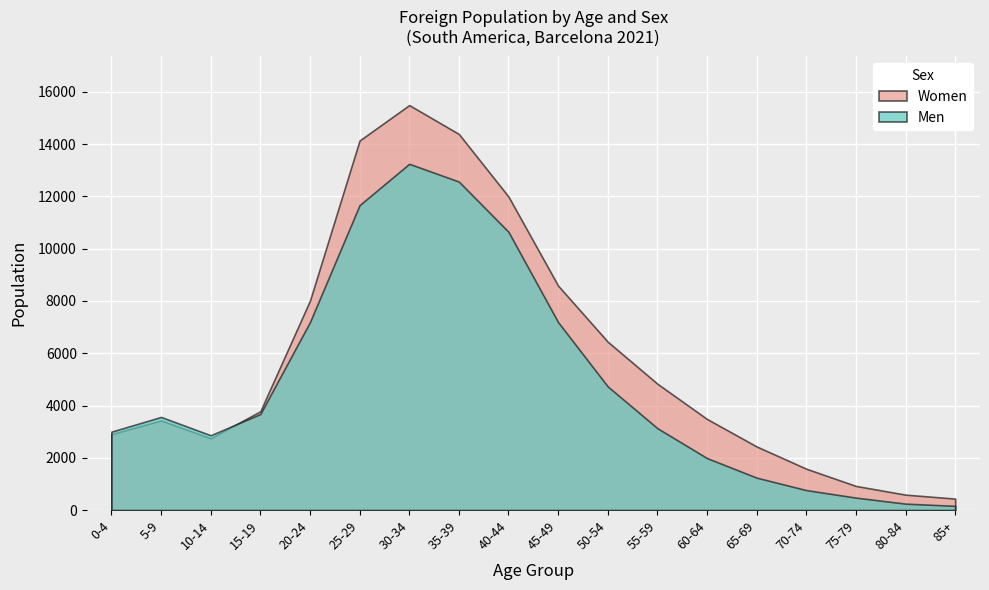

What is the difference between the Men values at 70-74 and 50-54?

3966